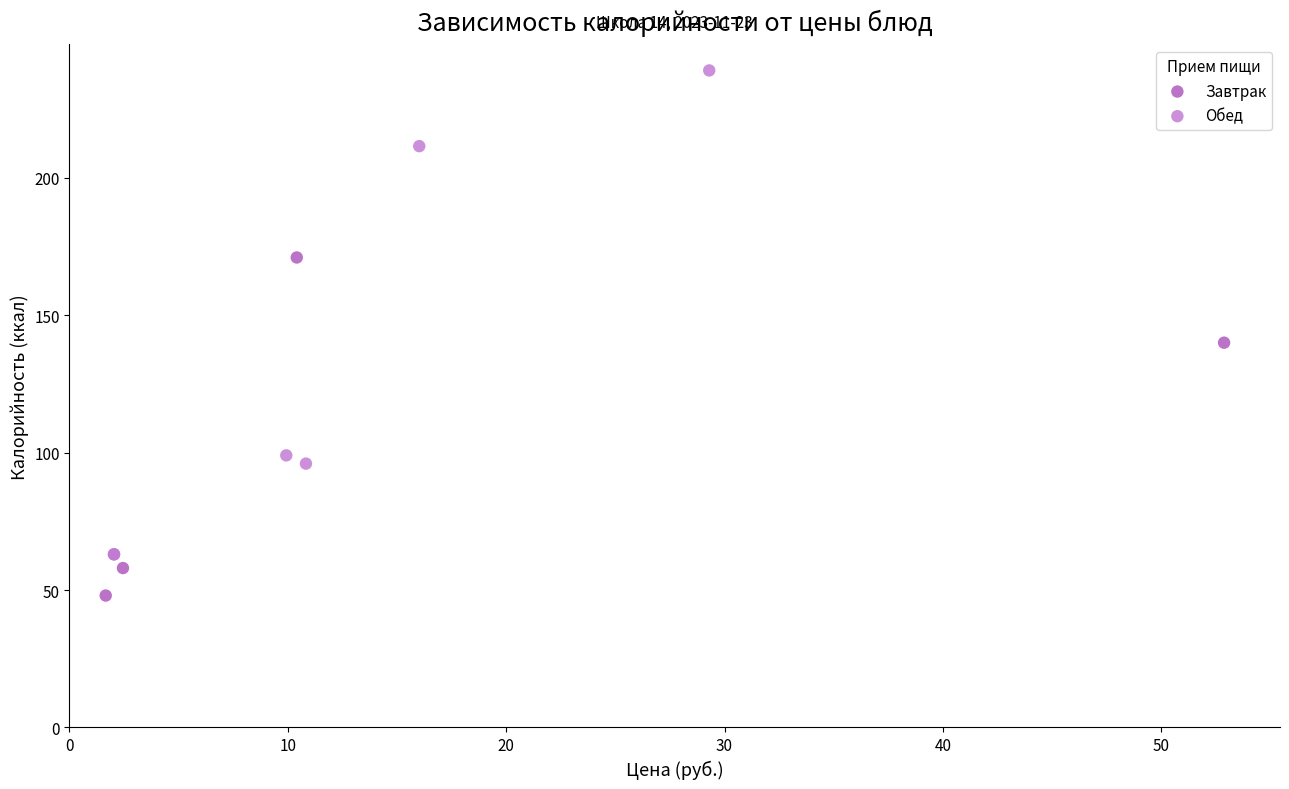

Which series has the widest spread of Y values?

Обед